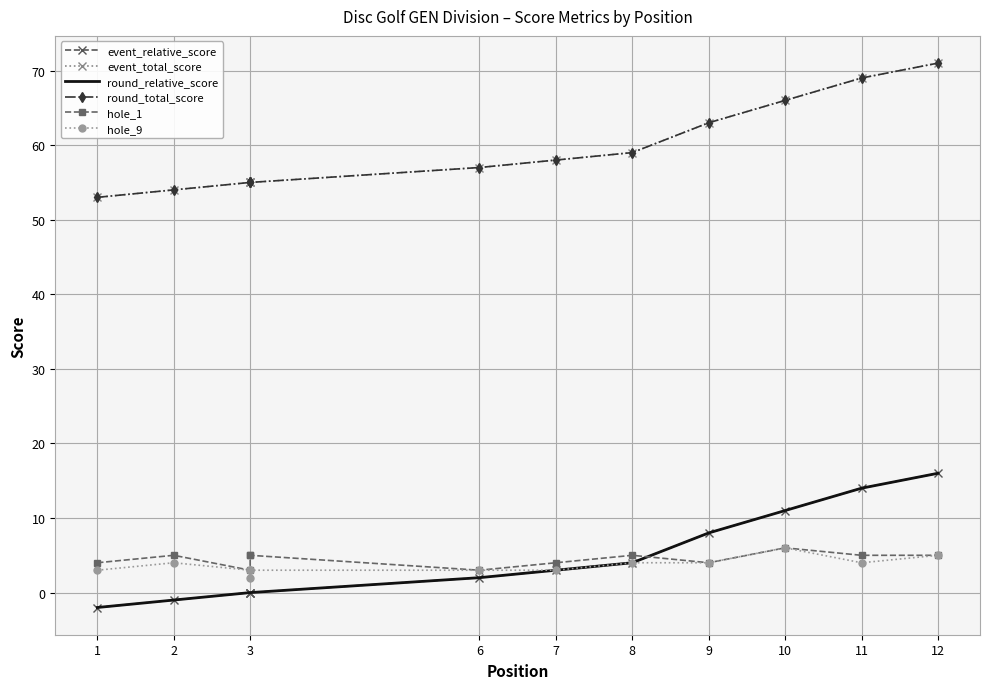

Rank the series by their maximum value, from highest to lowest.

event_total_score, round_total_score, event_relative_score, round_relative_score, hole_1, hole_9